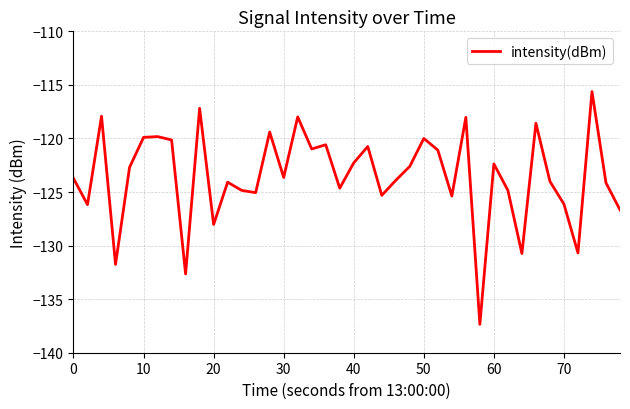

What is the smallest value displayed?

-137.4